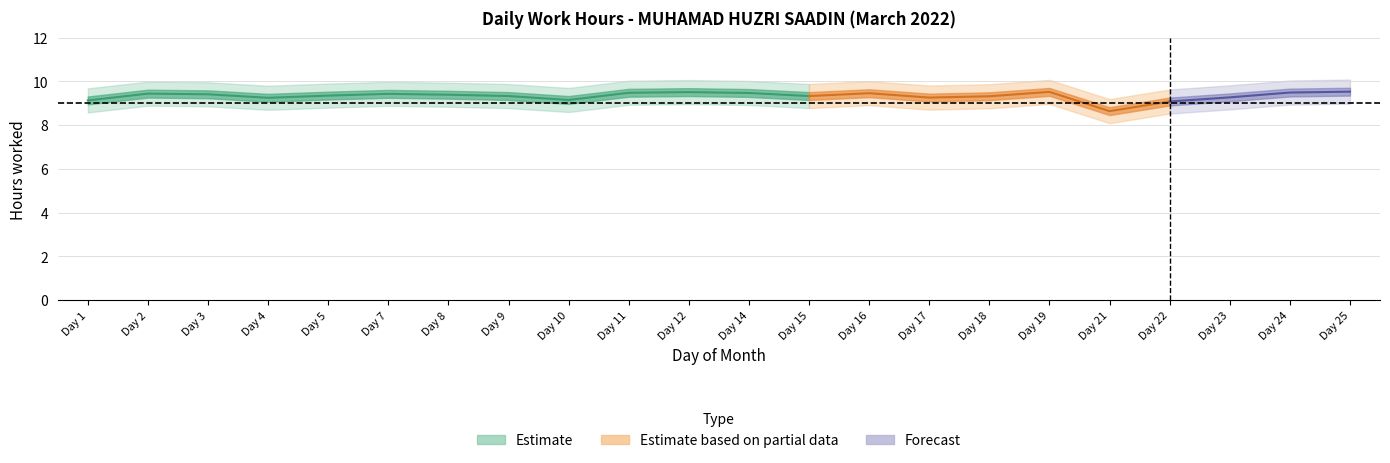

Reading left to right, extract all data points from this chart.

low_hours: 9.1	9.4	9.4	9.2	9.3	9.4	9.4	9.3	9.2	9.5	9.5	9.5	9.3	9.5	9.3	9.3	9.5	8.6	9.1	9.3	9.5	9.5
break_total: 0.0	0.0	0.0	0.0	0.0	0.0	0.0	0.0	0.0	0.0	0.0	0.0	0.0	0.0	0.0	0.0	0.0	0.0	0.0	0.0	0.0	0.0